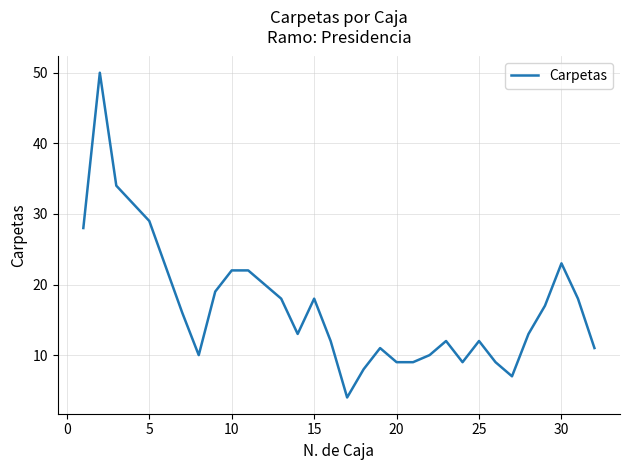

What is the greatest value displayed?

50